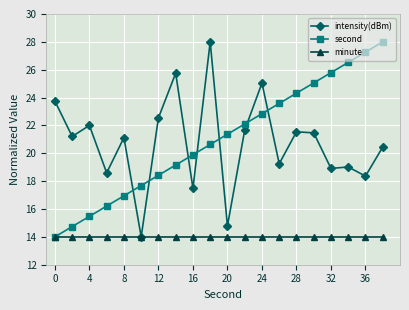

After their last crossing, which series has the higher values: intensity(dBm) or second?

second